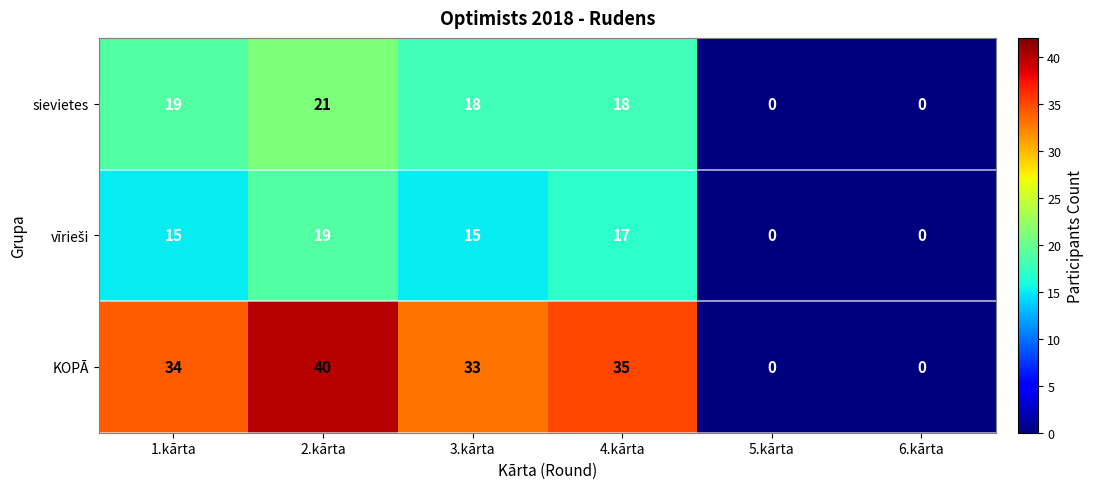

At which label is KOPĀ closest to 20?

3.kārta